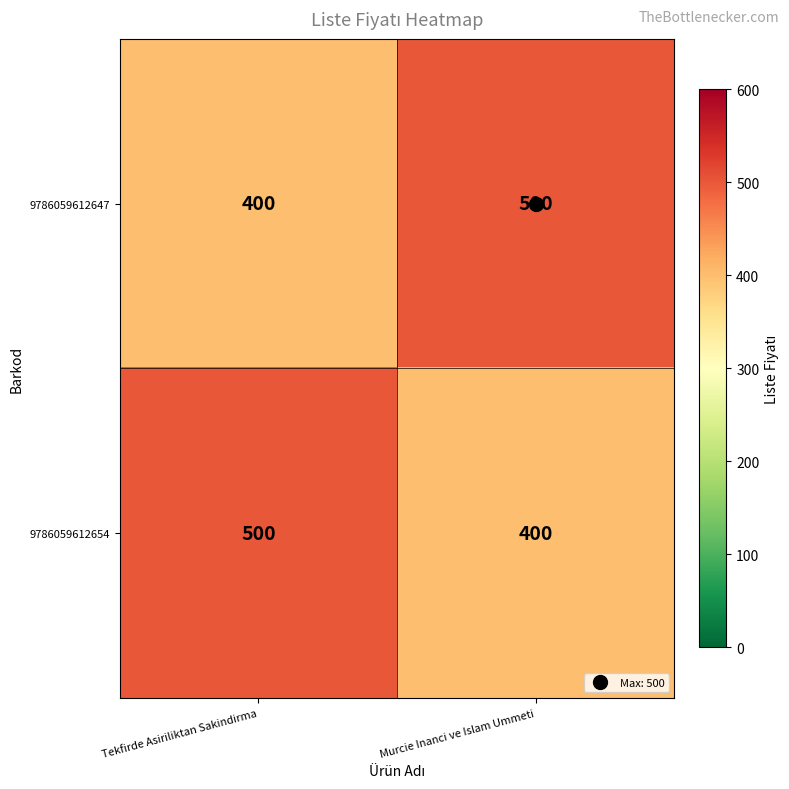

Count the number of categories in the chart.

2